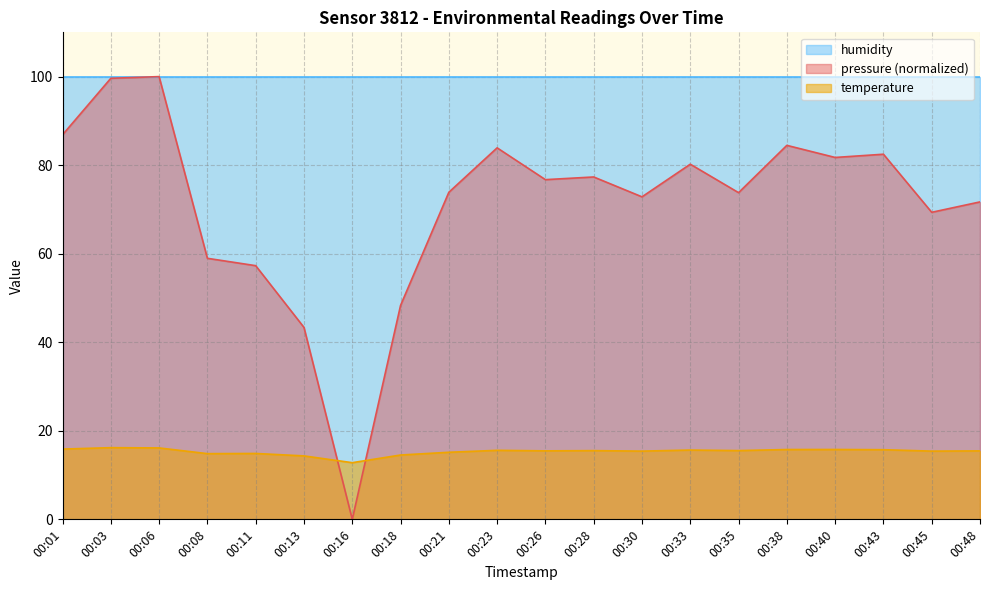

At how many categories does at least one series exceed 3?

20